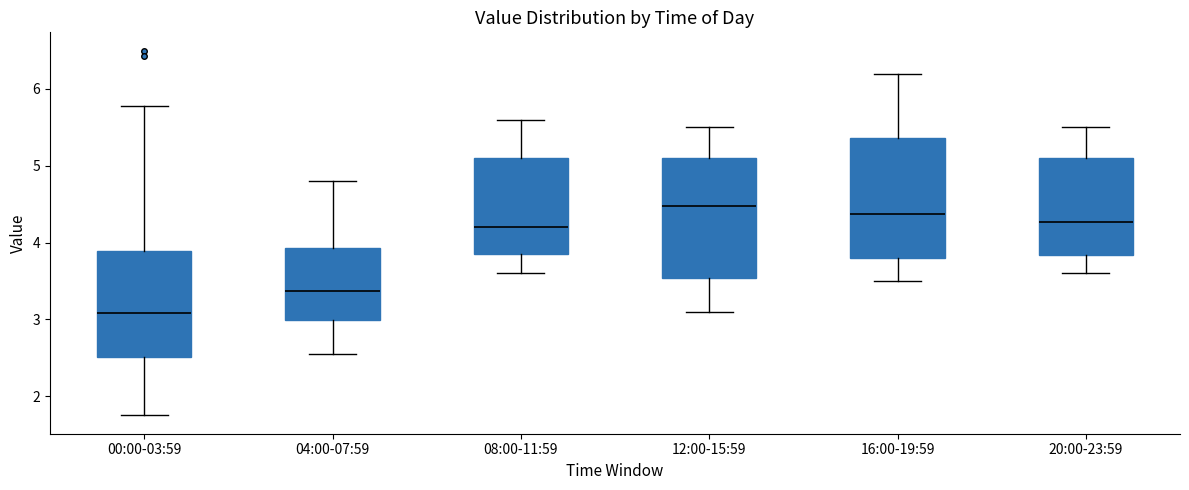

Which box has the lowest median line?

00:00-03:59